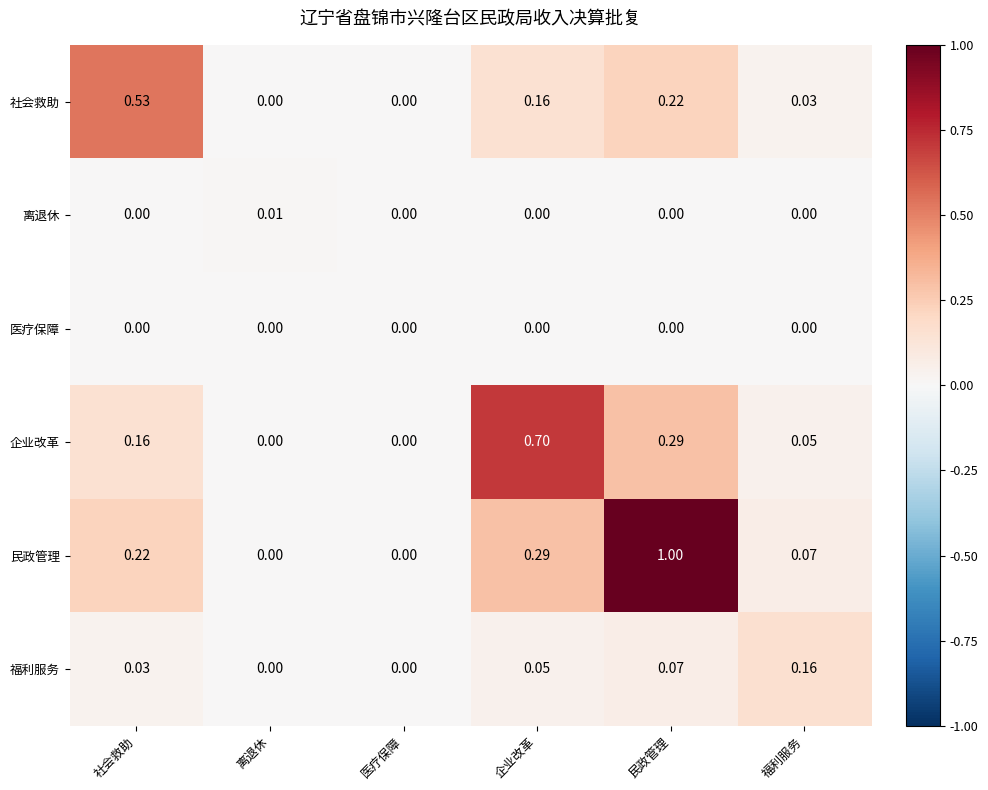

At which category does the chart reach its peak across all series?

民政管理